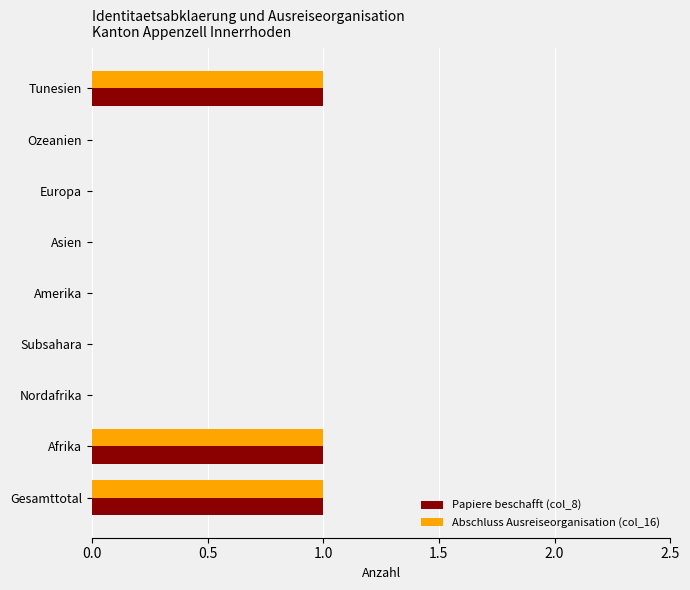

The value of Abschluss Ausreiseorganisation (col_16) at Asien is 0. True or false?

True